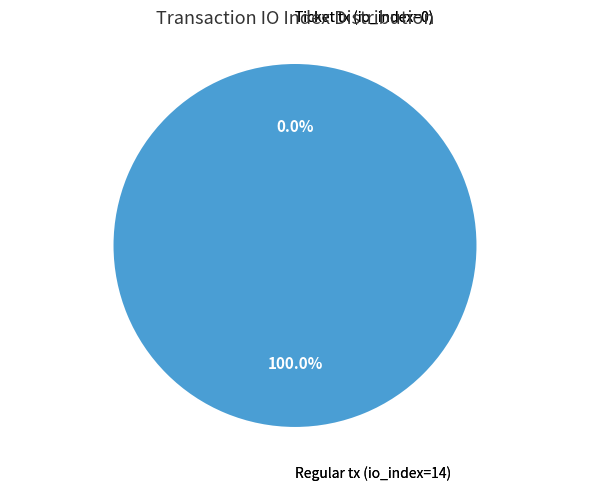

Is there a majority slice in this chart?

Yes